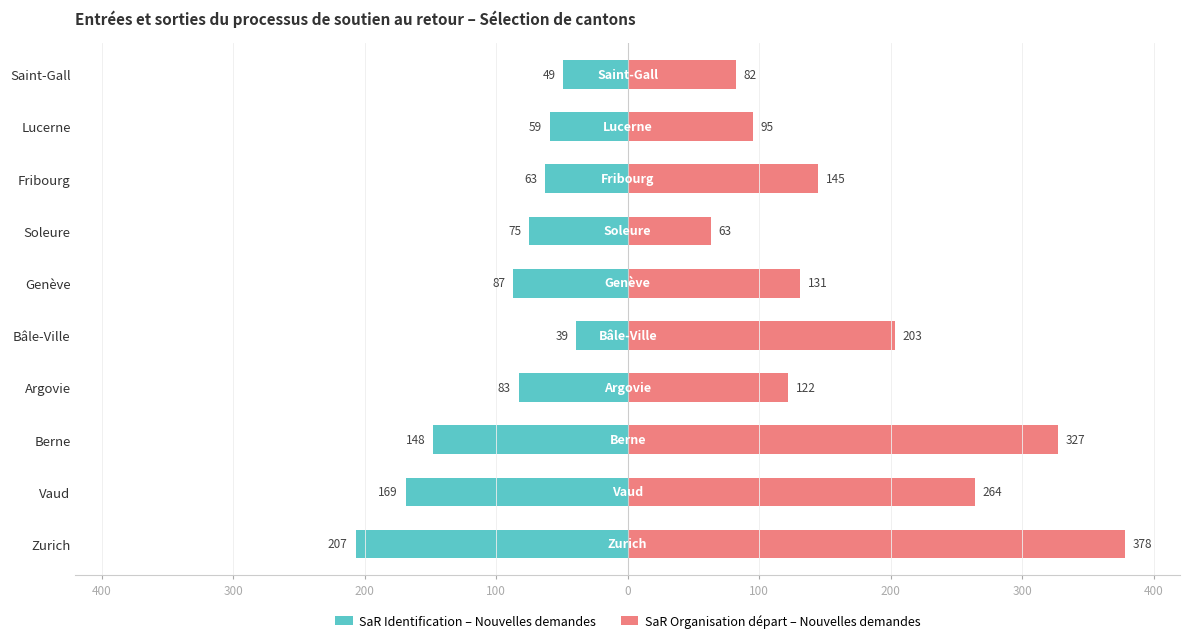

What is the average value of the SaR Org. départ – Nouvelles demandes series?

181